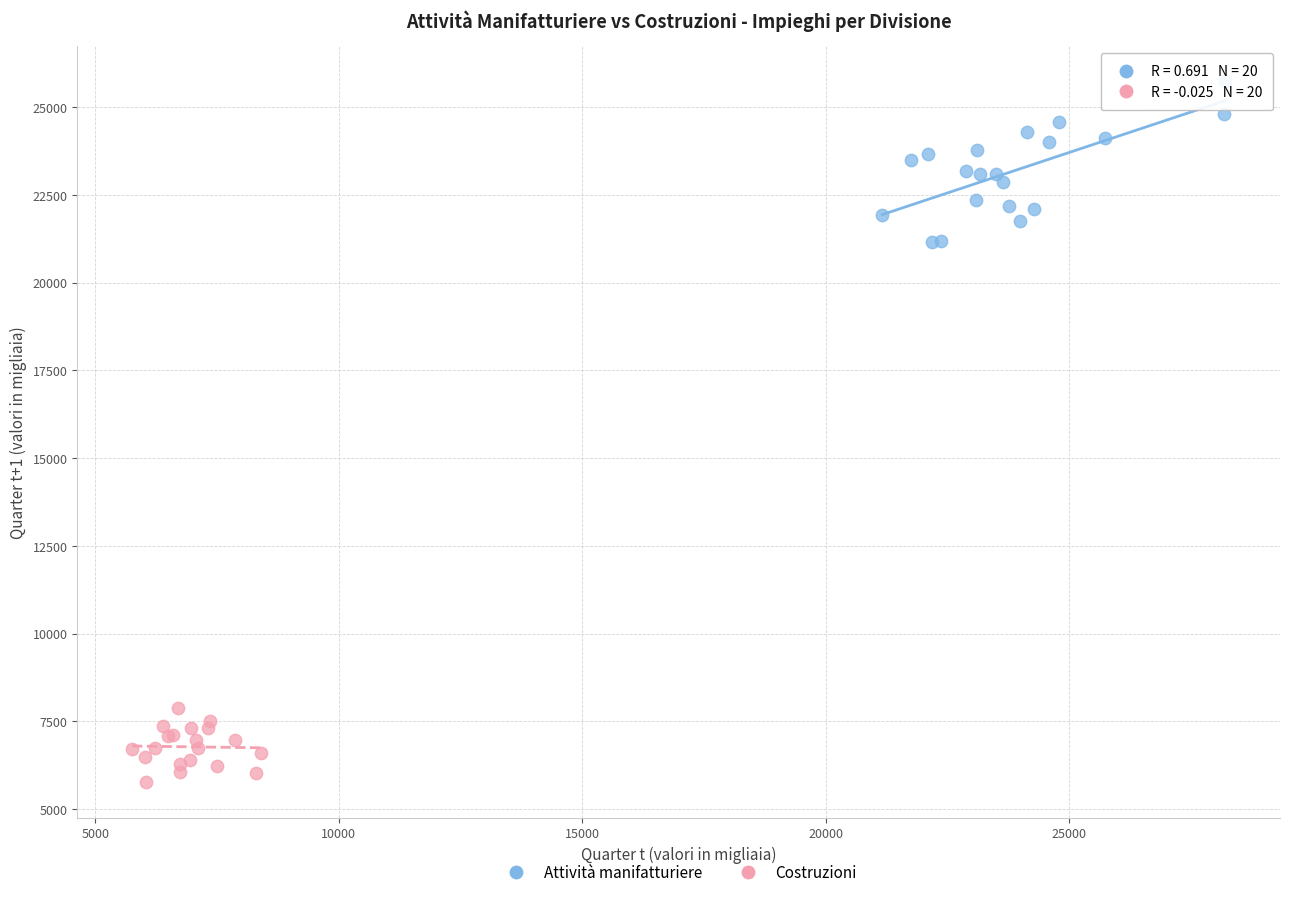

Which series contains the highest Y value?

Attività manifatturiere